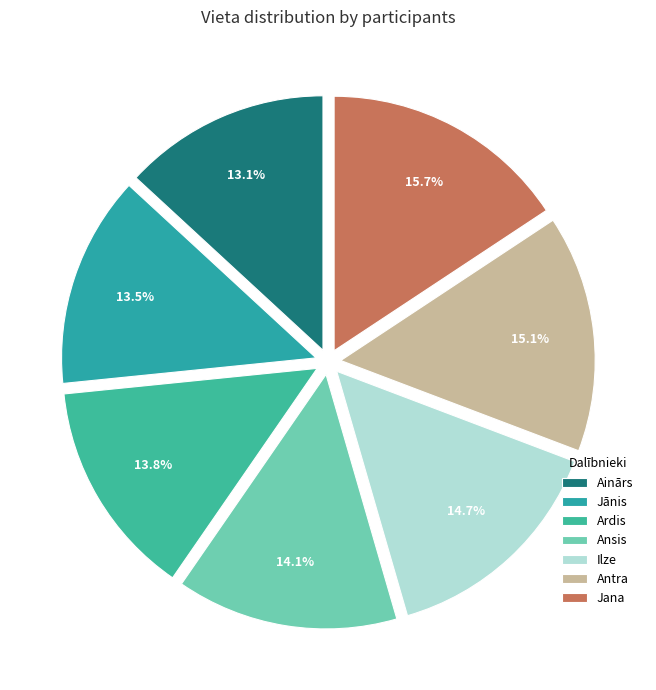

To the nearest percent, what is the combined percentage of Ainārs and Ardis?

27%